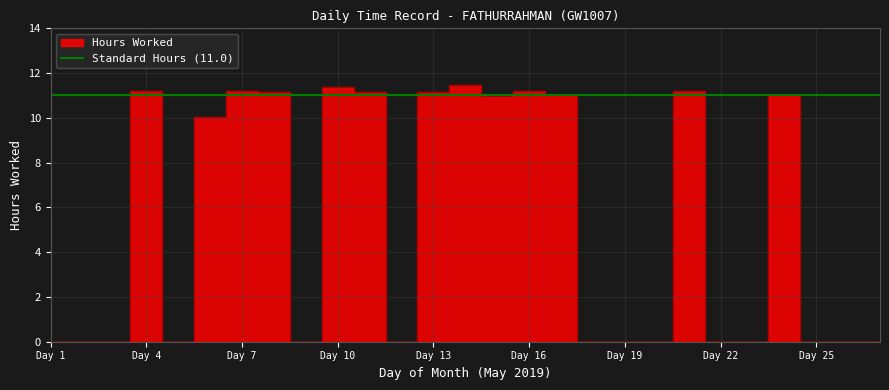

Between 11 and 16, which is larger?

16